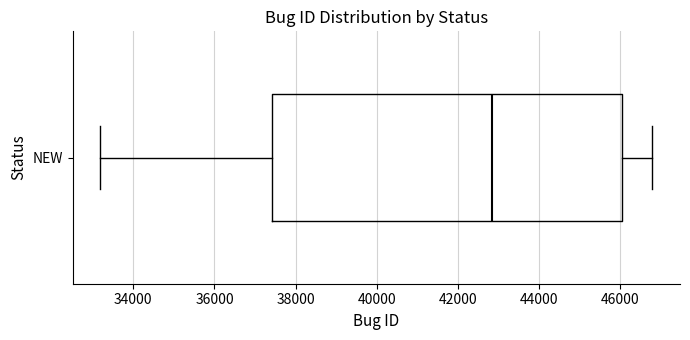

Transcribe this box plot: give where the median line is, the range the box spans, and where the two whiskers end, as read against the x-axis. The values are not printed on the chart, so give them approximately, as read against the axis.

median 42800, box 37400 to 46000, whiskers 33200 to 46800